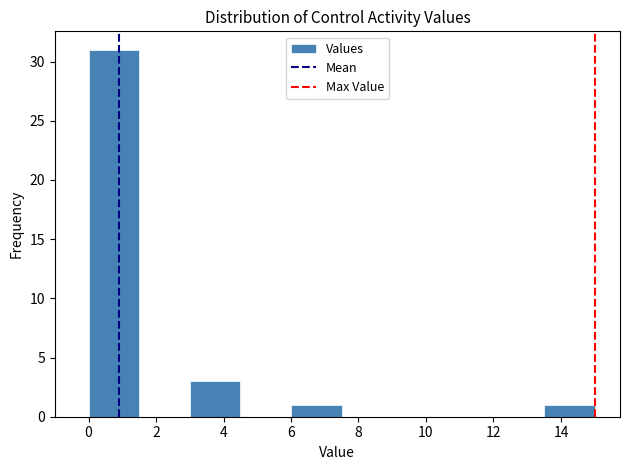

Reading left to right, transcribe this chart: for each bar, give the range it covers on the x-axis and its height. Neither the bar edges nor the heights are printed on the chart, so give them approximately, as read against the axes.

0.0 to 1.5: 31
1.5 to 3.0: 0
3.0 to 4.5: 3
4.5 to 6.0: 0
6.0 to 7.5: 1
7.5 to 9.0: 0
9.0 to 10.5: 0
10.5 to 12.0: 0
12.0 to 13.5: 0
13.5 to 15.0: 1